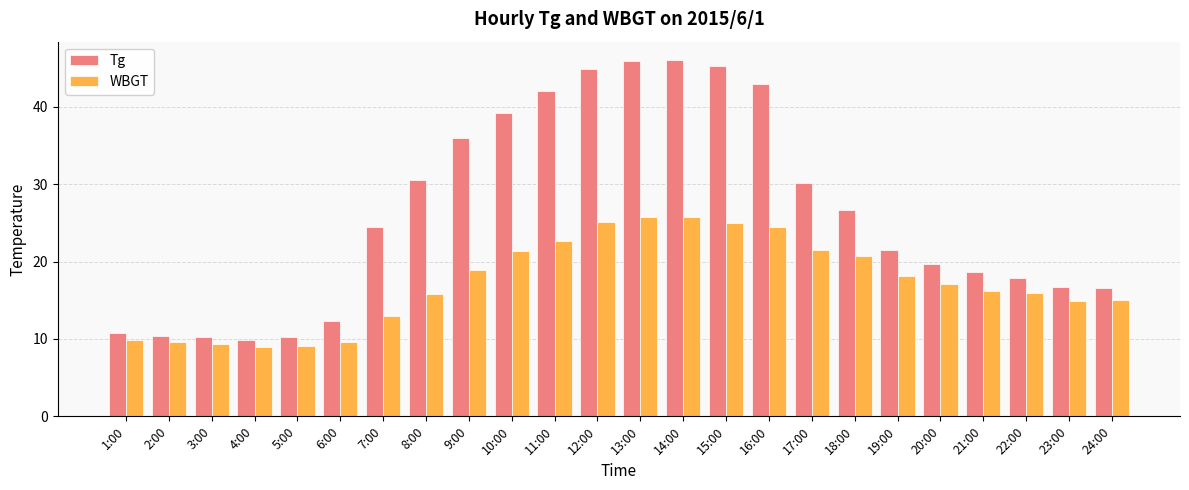

How many values in the Tg series are below 24?

12